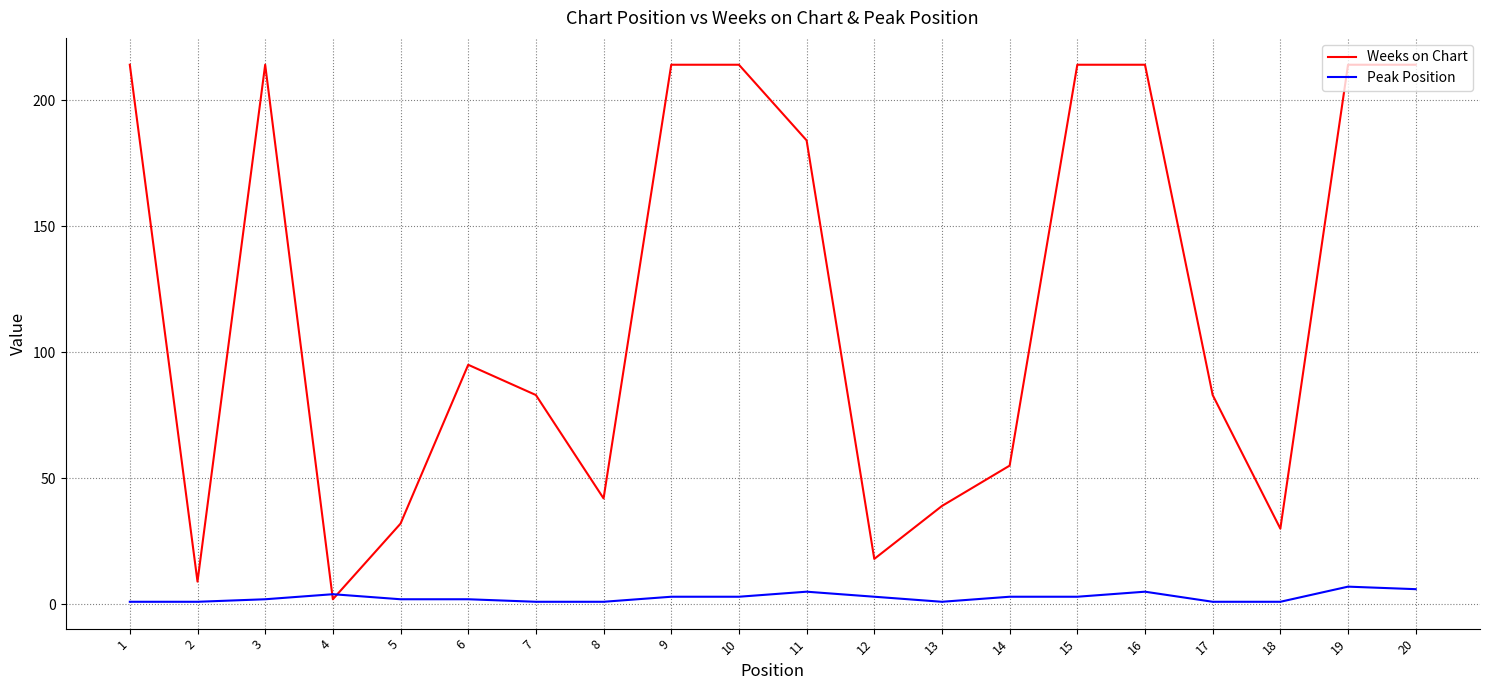

The Weeks on Chart series shows 83 at 7. True or false?

True